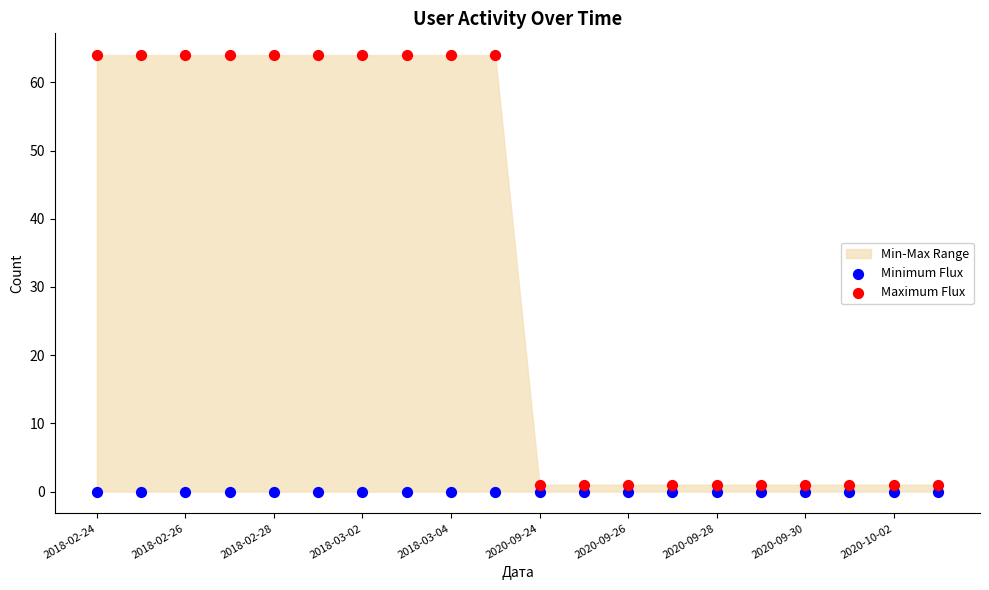

Which series reaches the maximum Y coordinate?

Maximum Flux